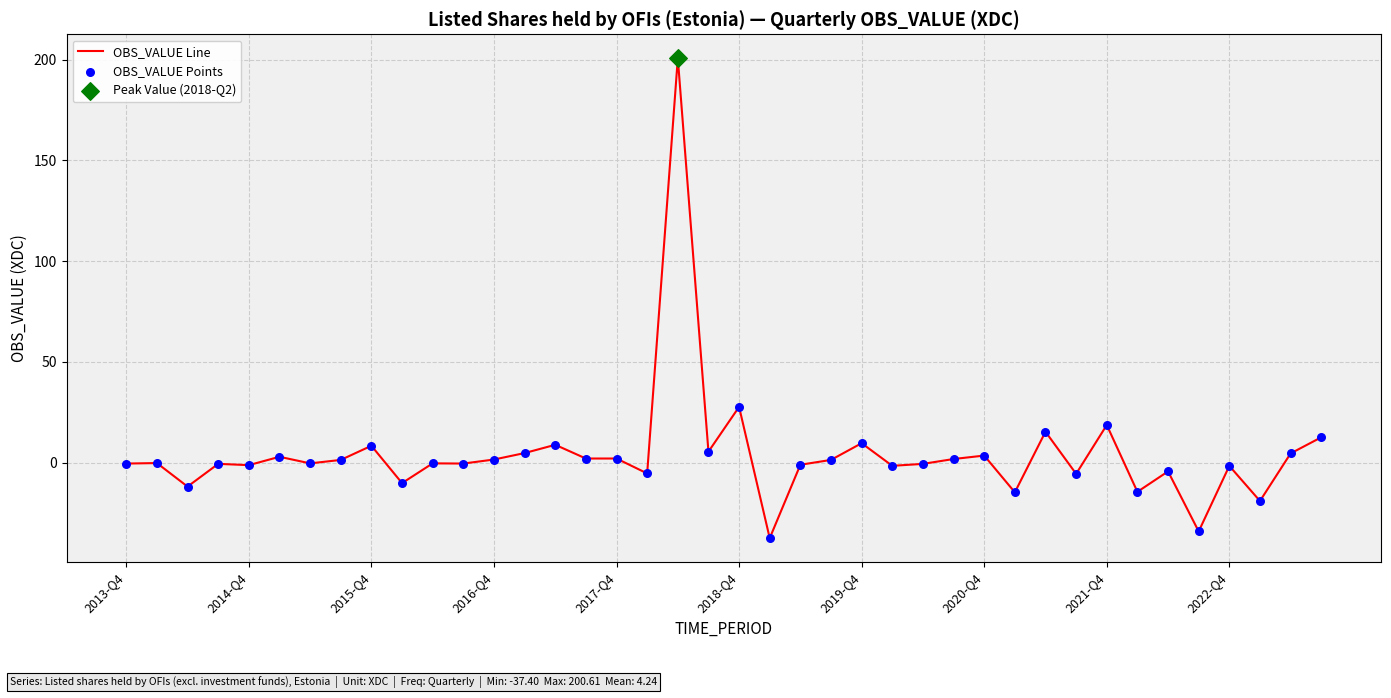

What is the smallest value displayed?

-37.4